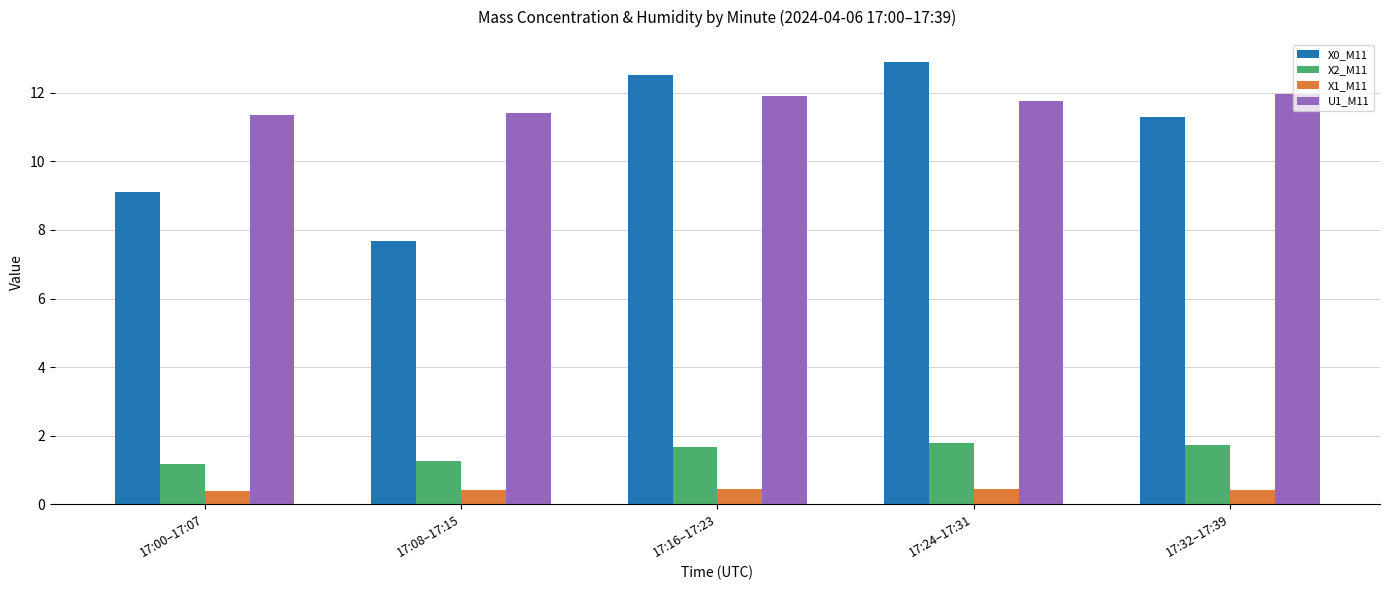

What is the sum of the U1_M11 values at 17:32–17:39 and 17:16–17:23?

23.9